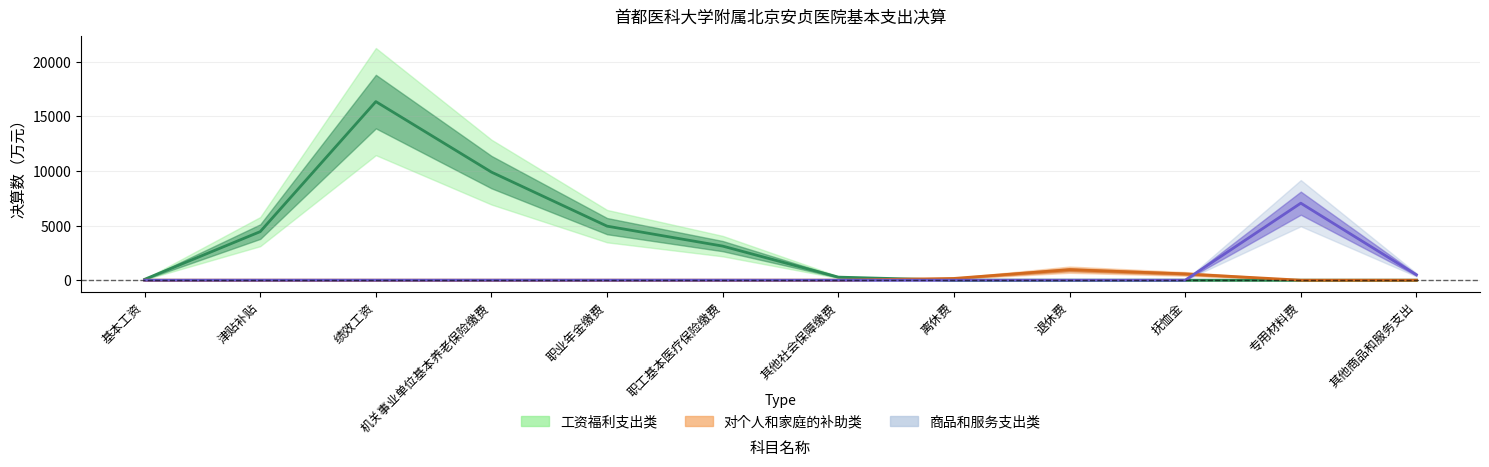

Which category has the highest value in the 工资福利支出类 series?

绩效工资